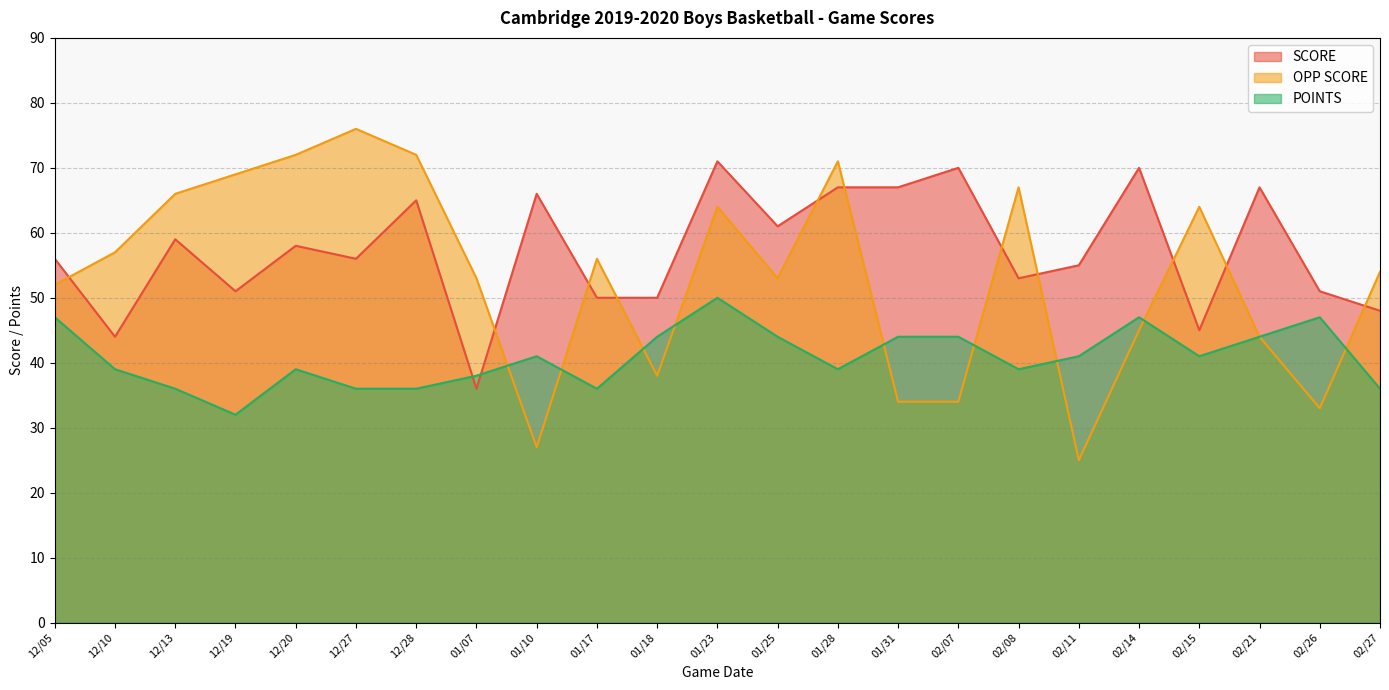

Does the chart have visible grid lines?

Yes